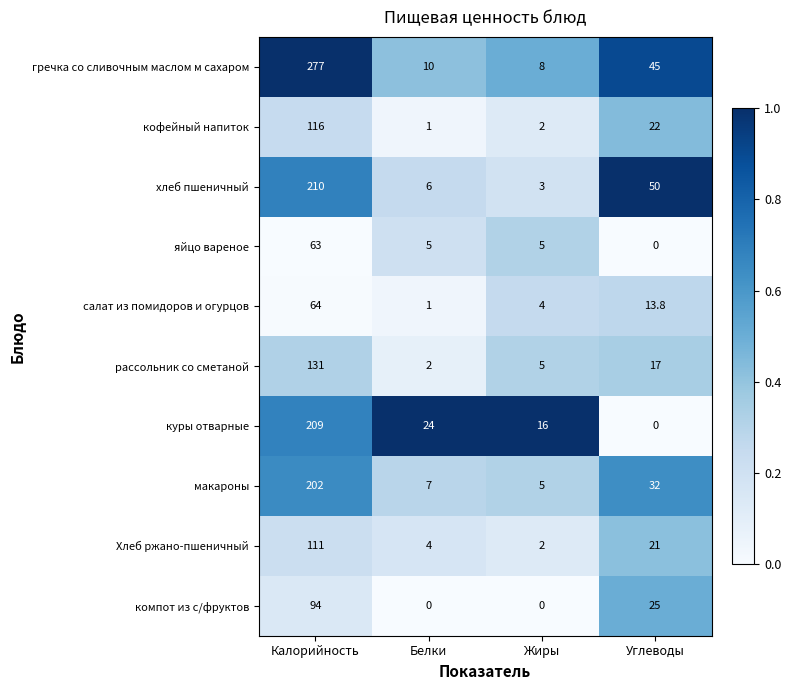

Which series has the largest total across all categories?

гречка со сливочным маслом м сахаром